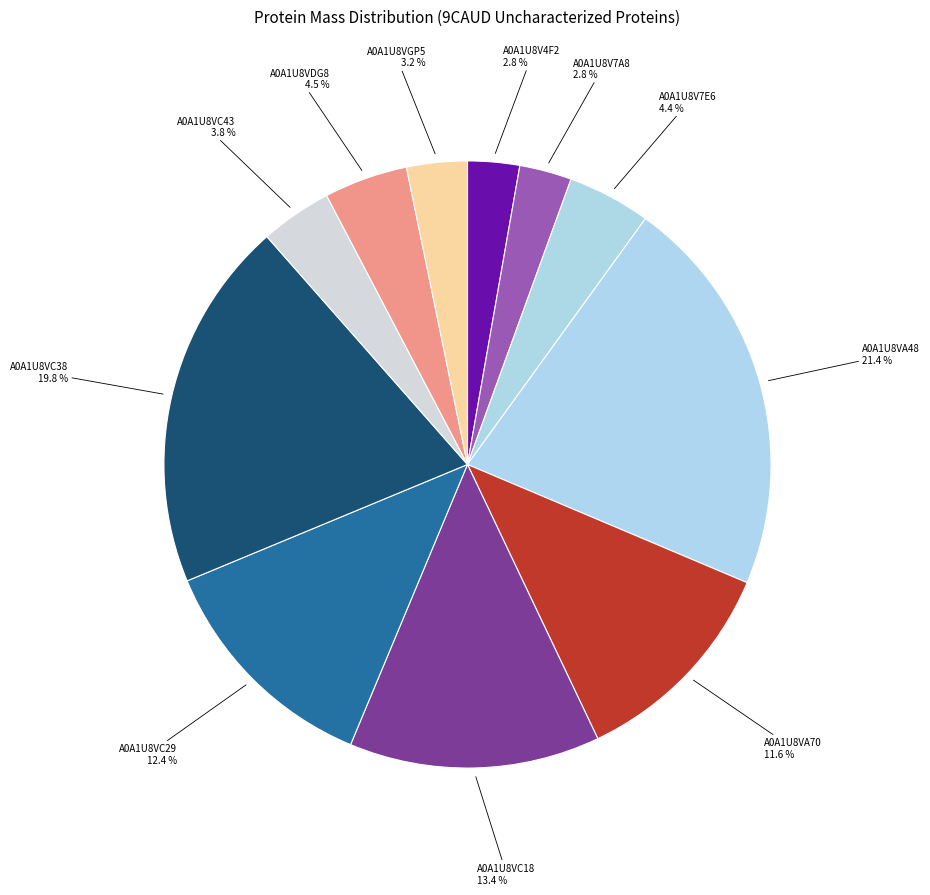

Count the number of slices in the pie.

11